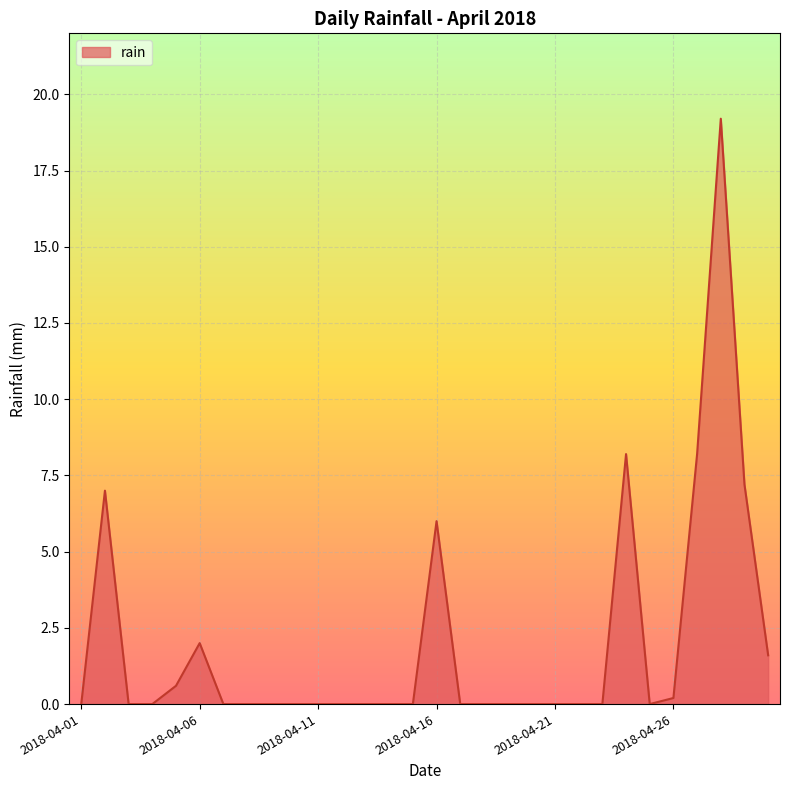

What is the greatest value displayed?

19.2